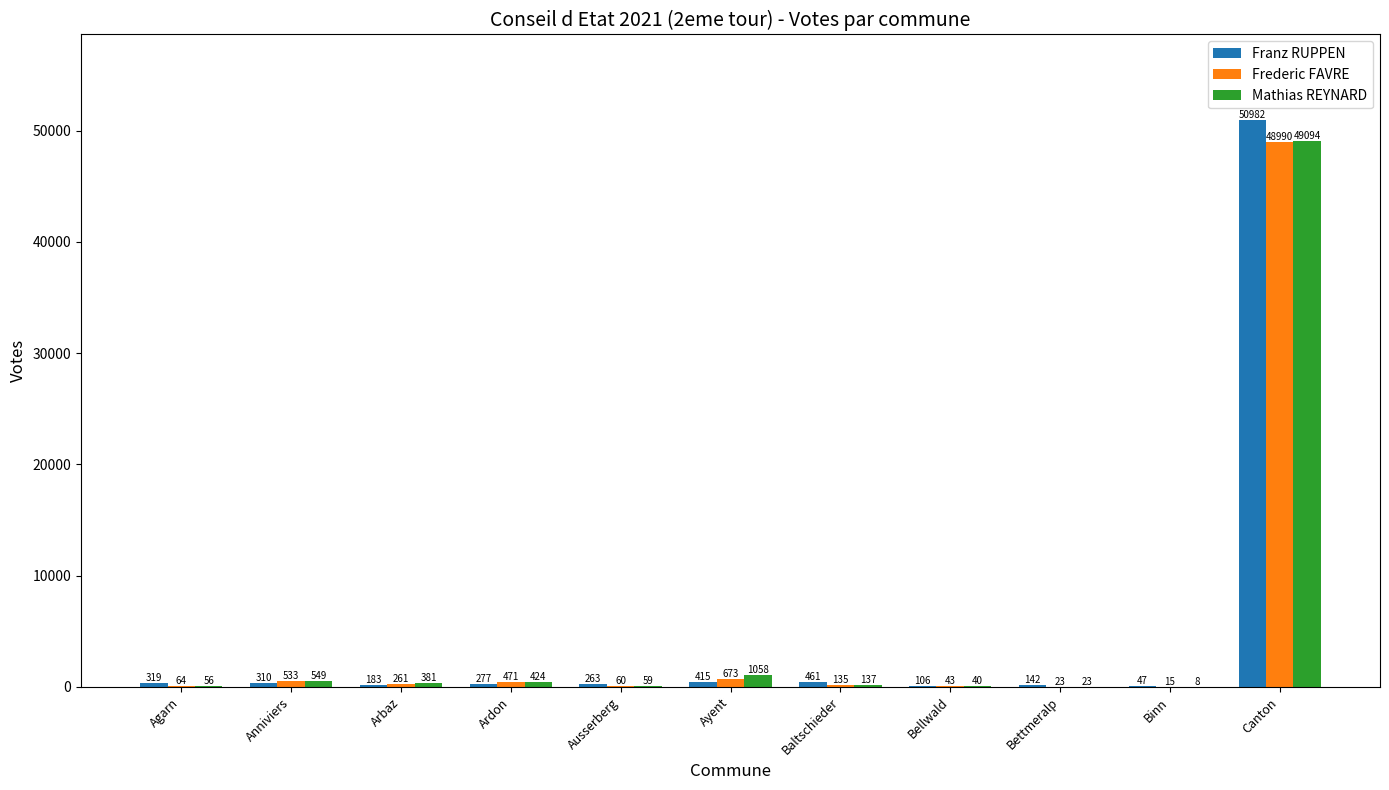

What value does the Frederic FAVRE series have at Bettmeralp?

23